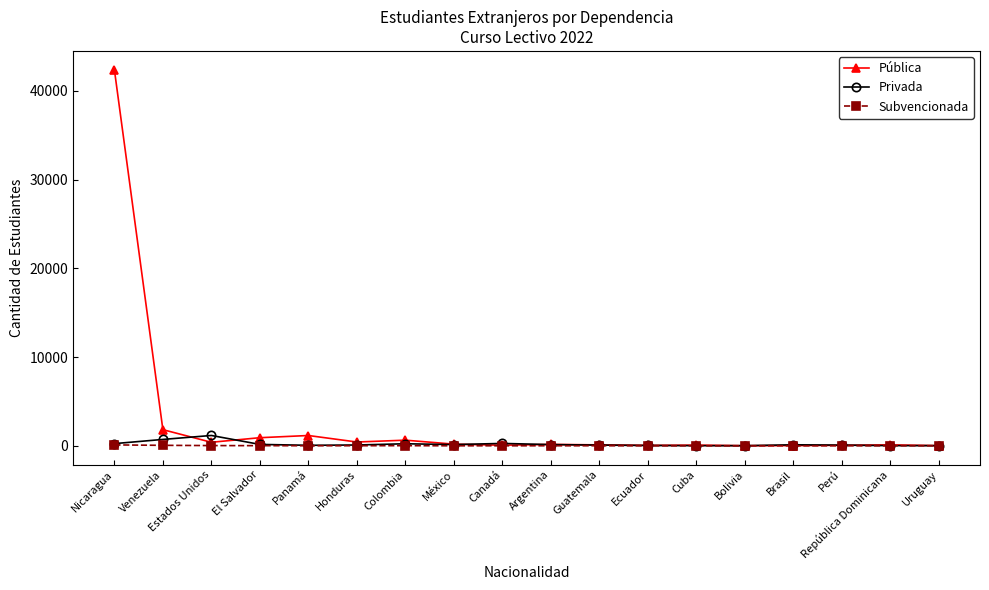

How many lines are shown in the chart?

3